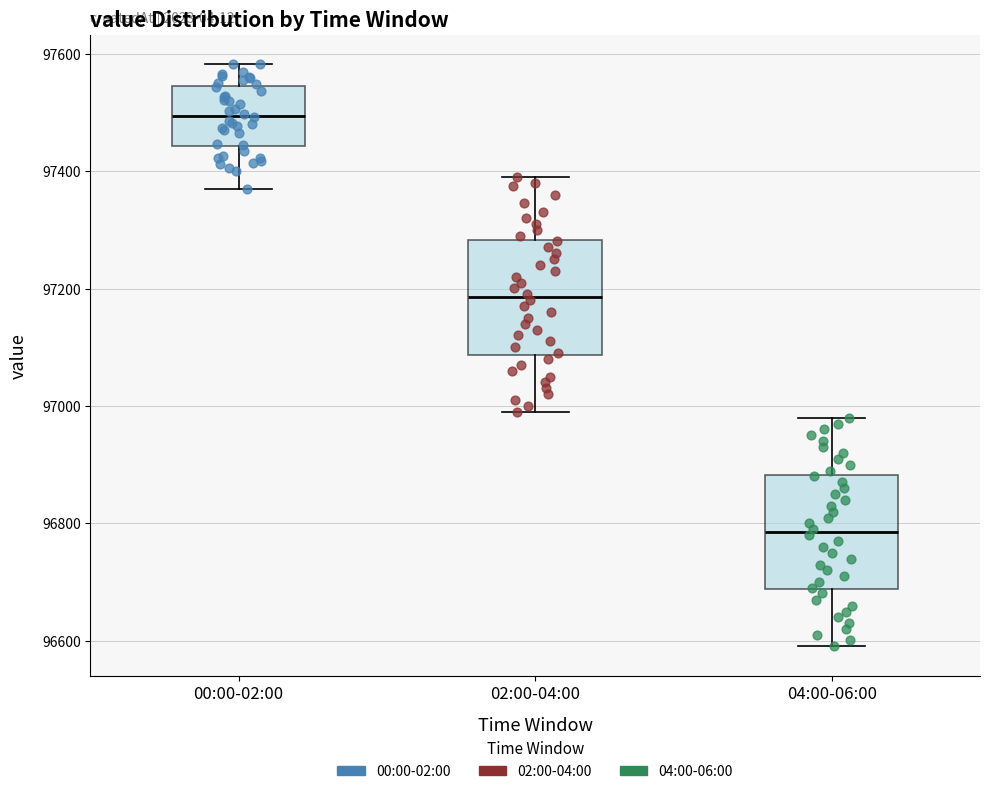

Where is the upper edge of the box for 04:00-06:00 on the y-axis? The values are not printed on the chart, so give them approximately, as read against the axis.

96880